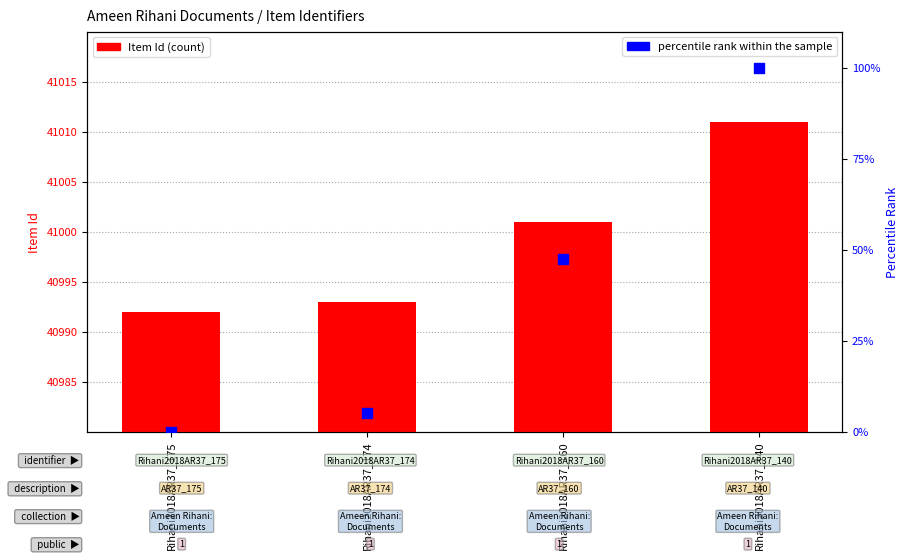

Which series contains the lowest Y value?

percentile rank within the sample